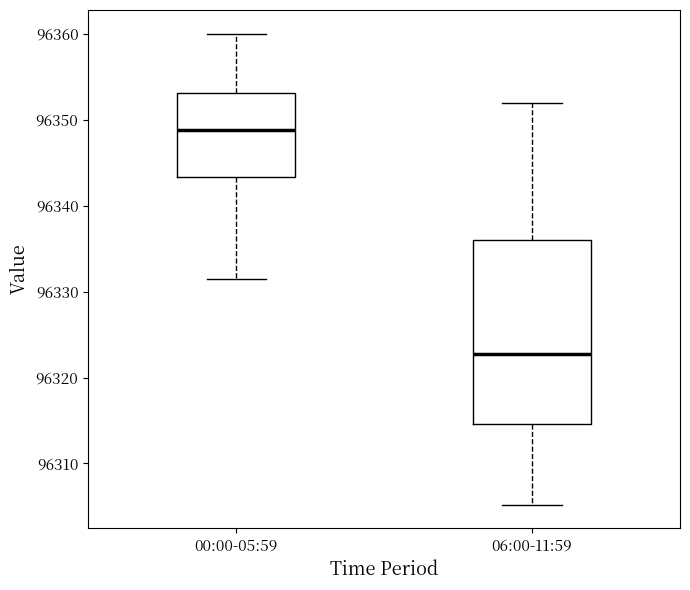

Comparing the boxes themselves (not the whiskers), which one is the tallest?

06:00-11:59